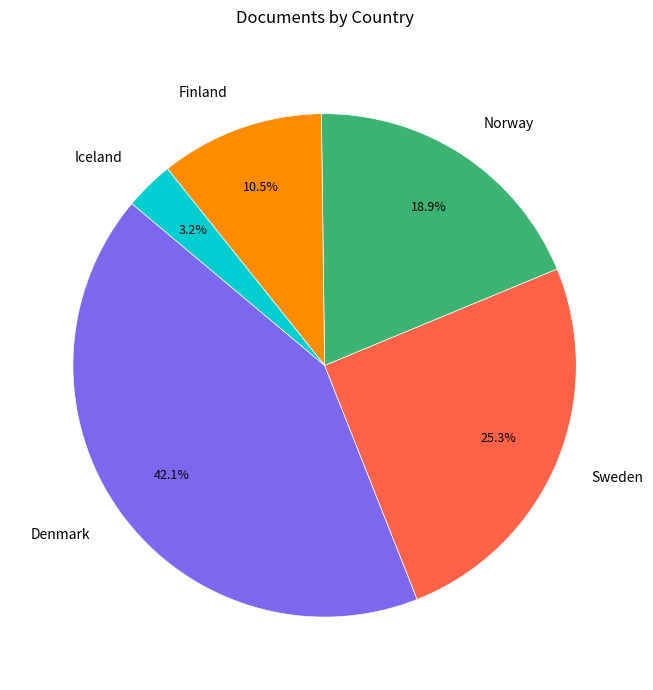

Approximately how many times larger is the value at Finland compared to Sweden?

0.4